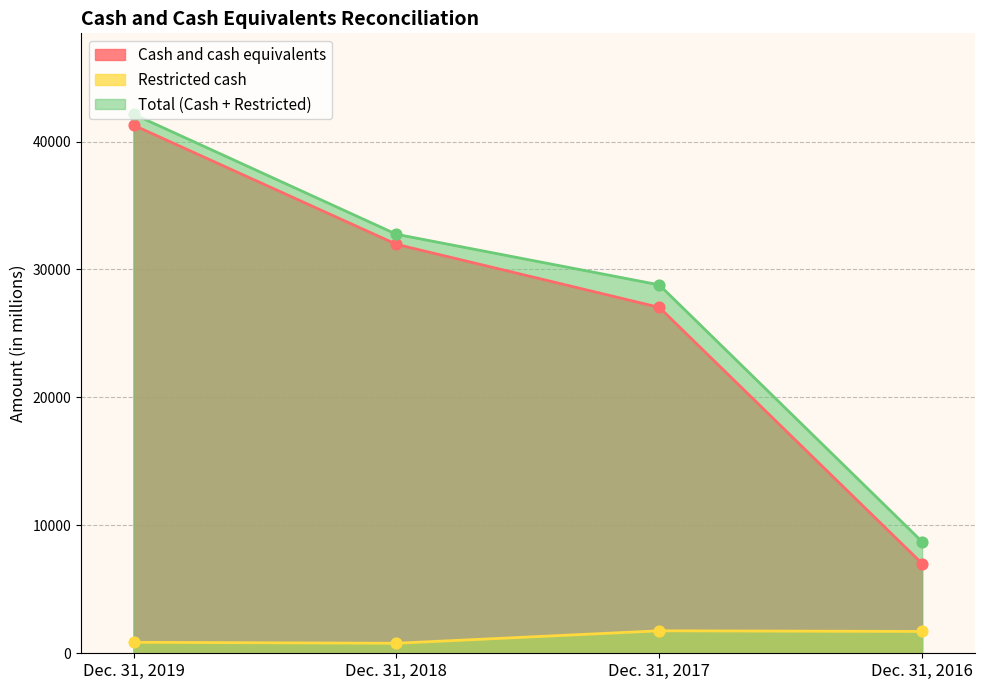

Is the value of Total (Cash + Restricted) at Dec. 31, 2016 greater than the value of Cash and cash equivalents at Dec. 31, 2019?

No